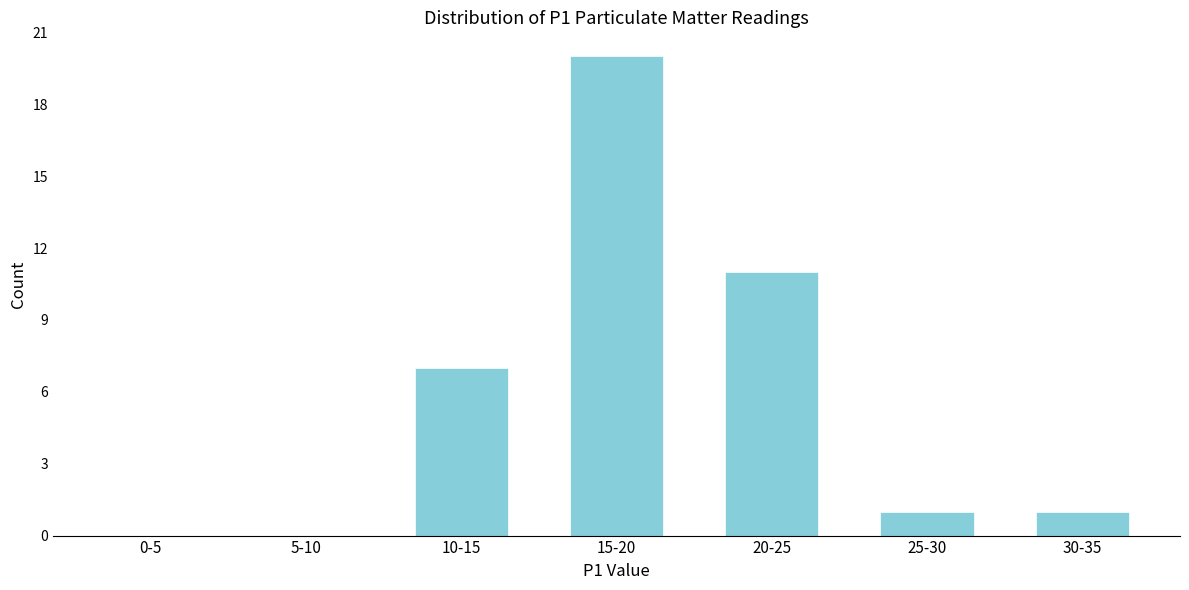

Reading left to right, list all the values displayed in this chart.

0-5=0	5-10=0	10-15=7	15-20=20	20-25=11	25-30=1	30-35=1